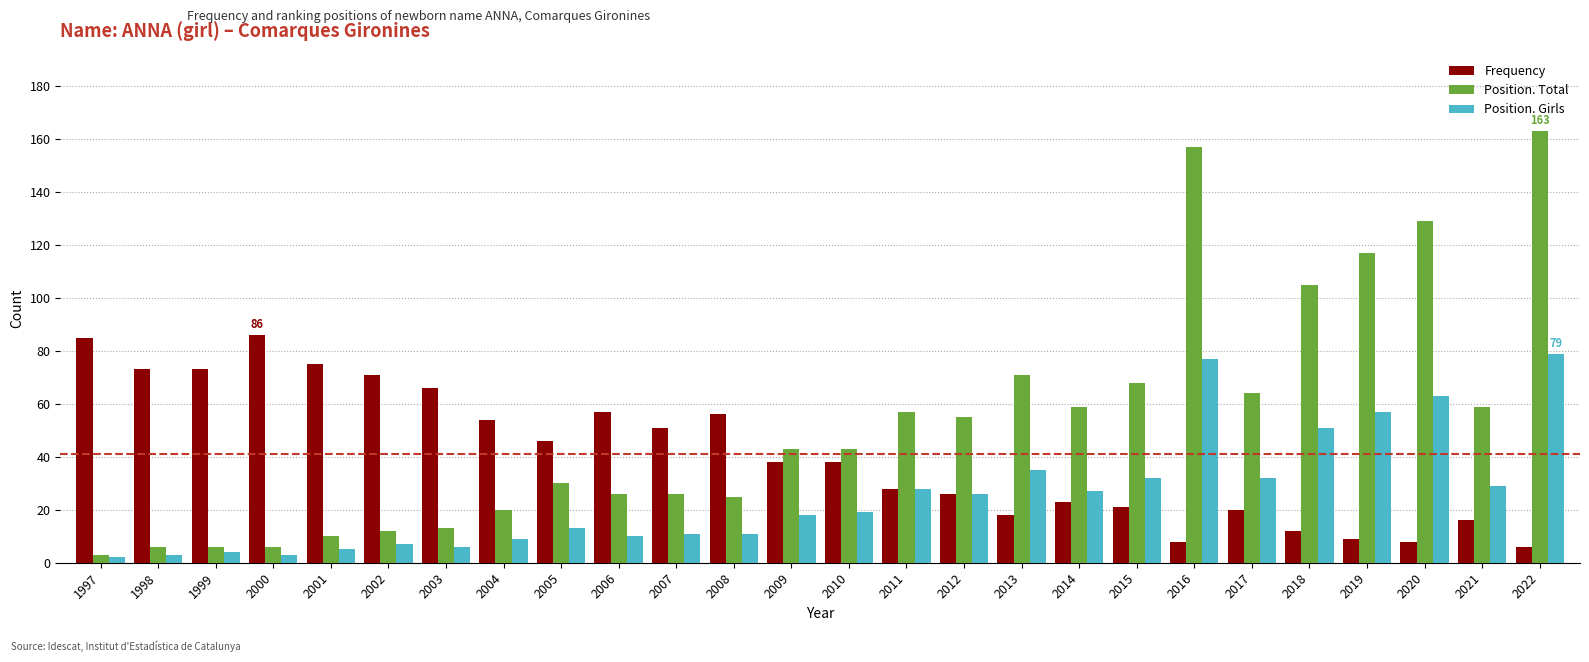

What is the average value of the Position. Girls series?

25